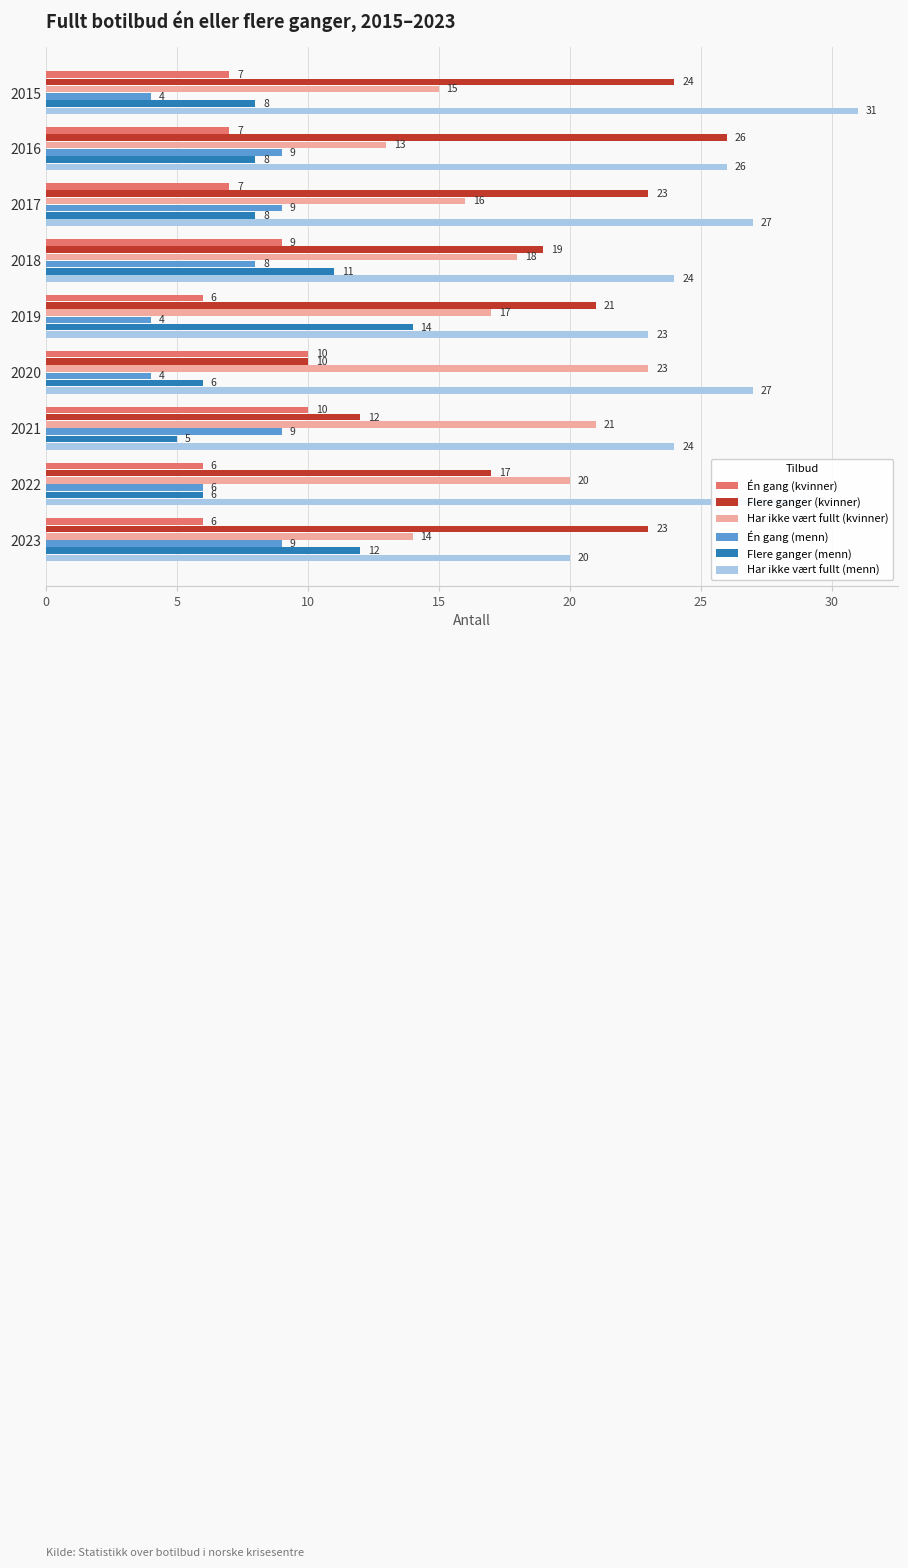

How many data points does each series have?

9